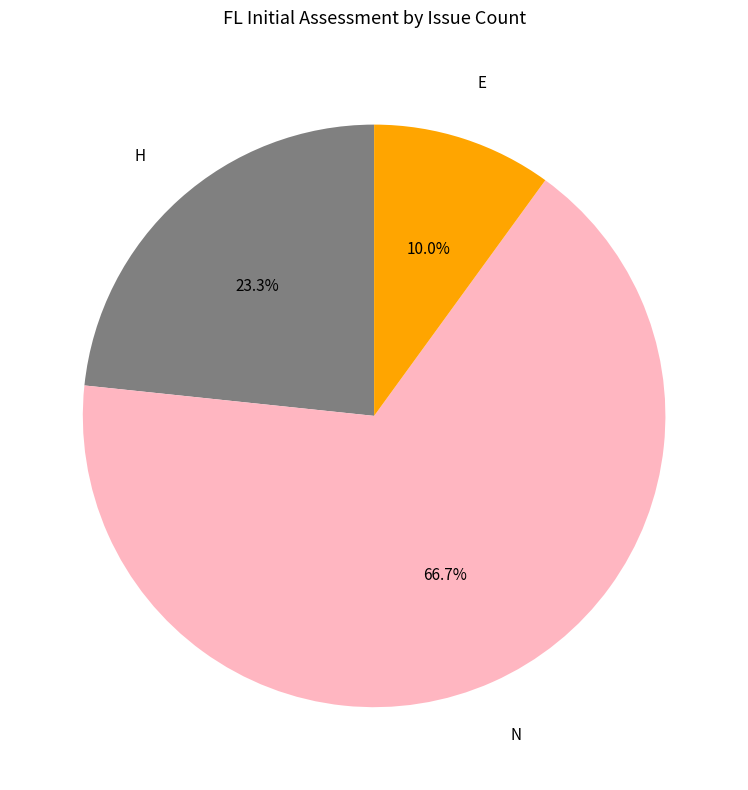

Is there a majority slice in this chart?

Yes